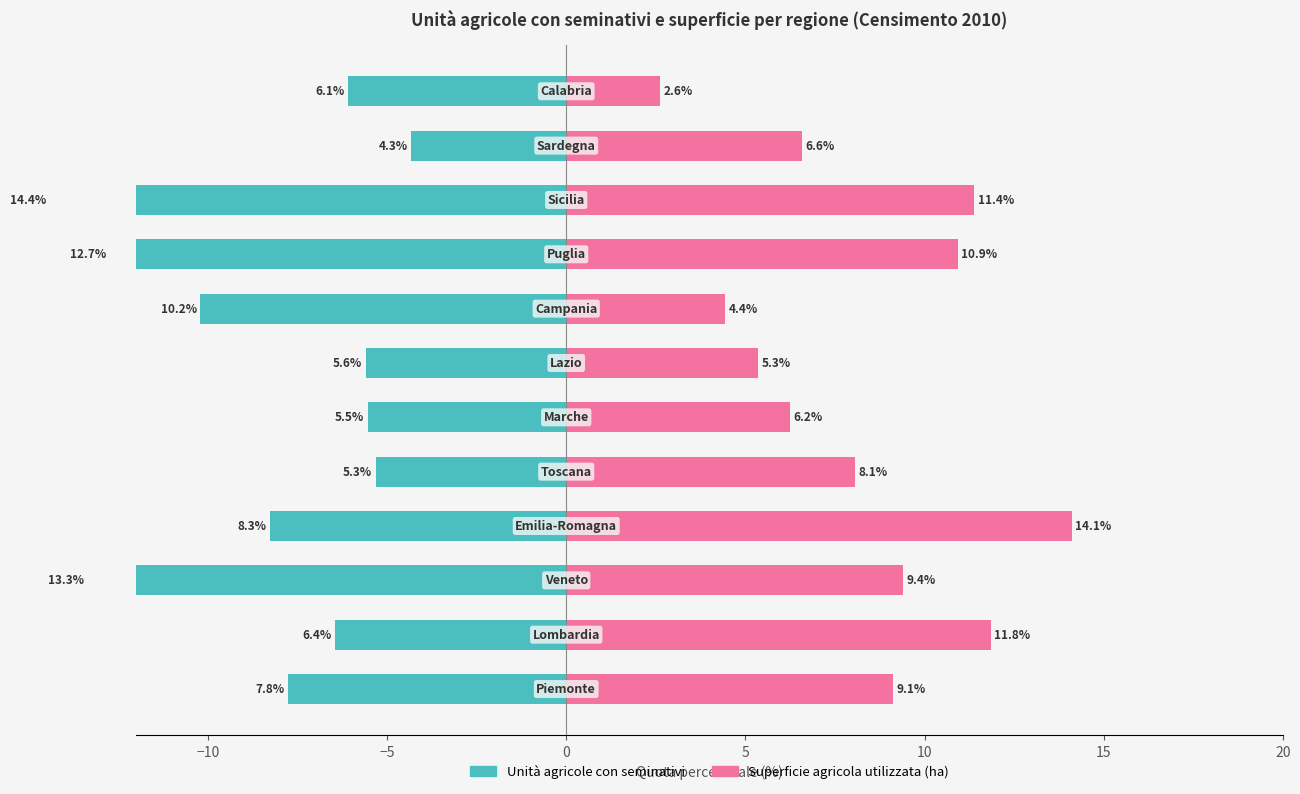

How many values in the Unità agricole con seminativi series are below -6?

8